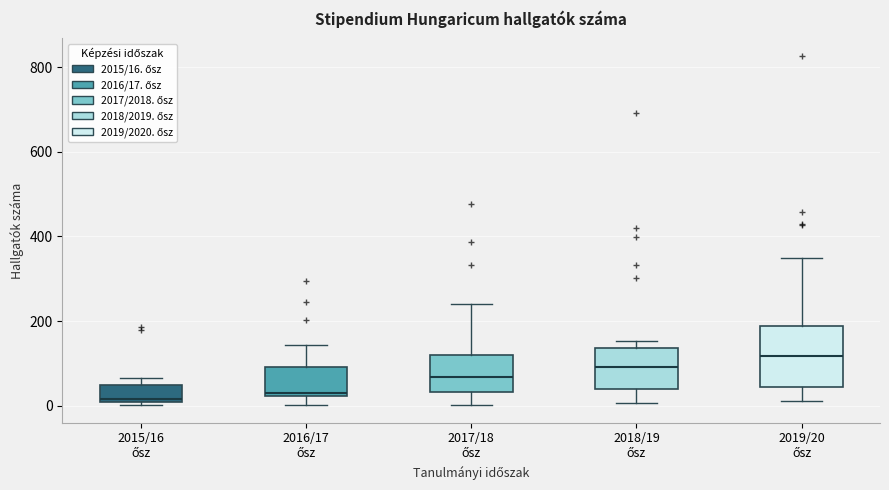

Where is the upper edge of the box for 2017/18 ősz on the y-axis? The values are not printed on the chart, so give them approximately, as read against the axis.

120